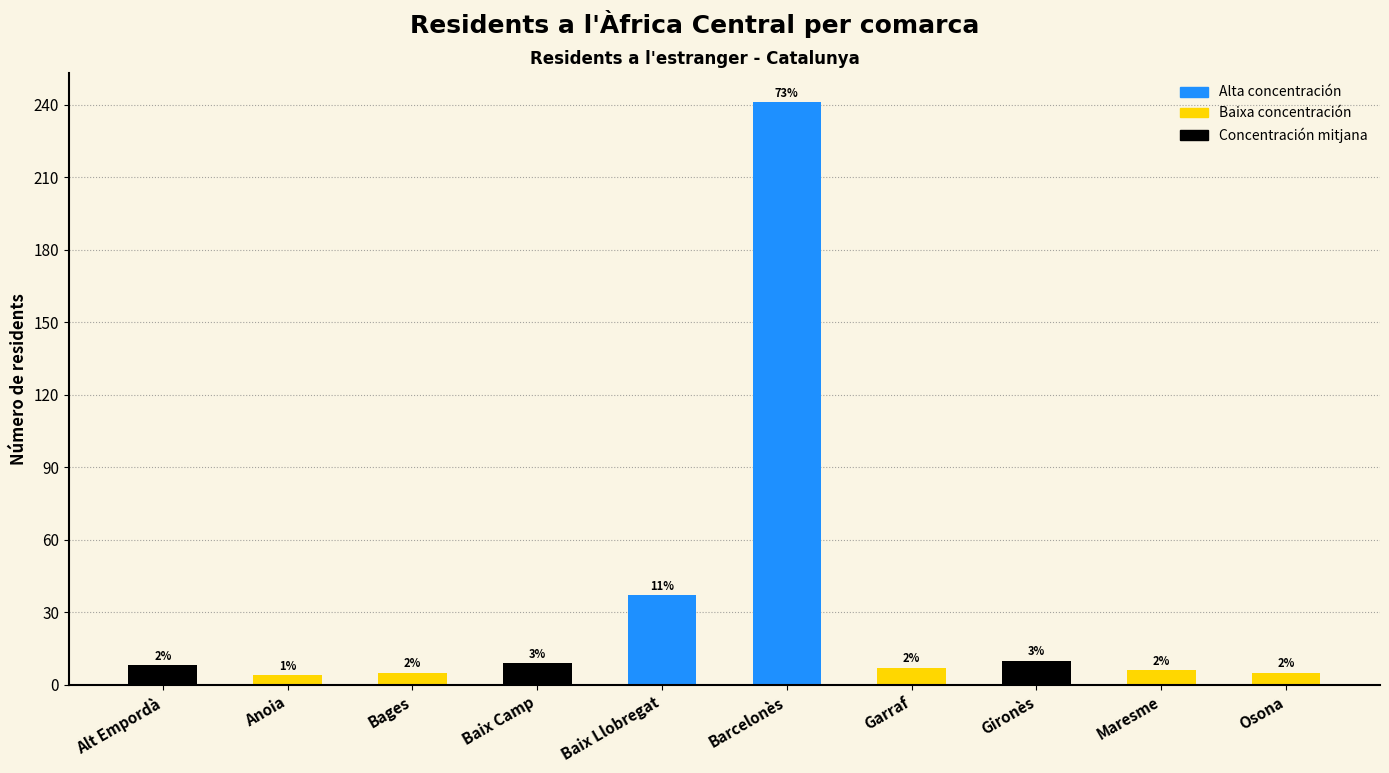

Reading left to right, list all the values displayed in this chart.

8	4	5	9	37	241	7	10	6	5